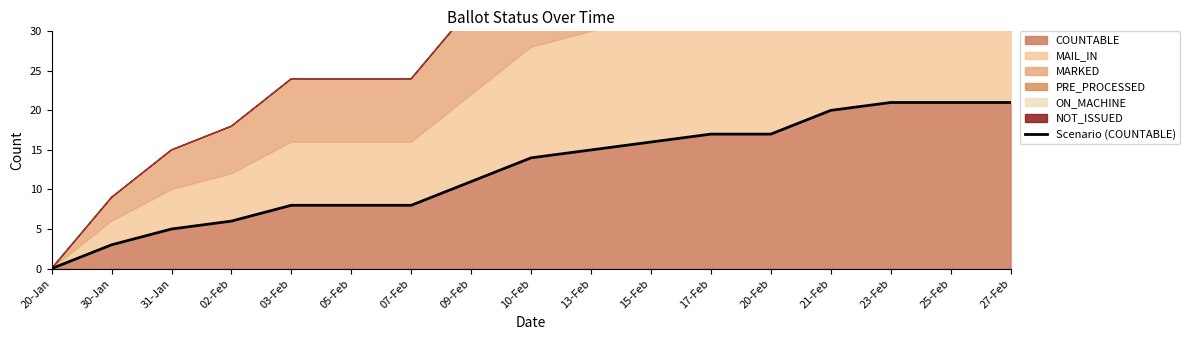

List the labels in order of value, smallest first.

20-Jan, 30-Jan, 31-Jan, 02-Feb, 03-Feb, 05-Feb, 07-Feb, 09-Feb, 10-Feb, 13-Feb, 15-Feb, 17-Feb, 20-Feb, 21-Feb, 23-Feb, 25-Feb, 27-Feb